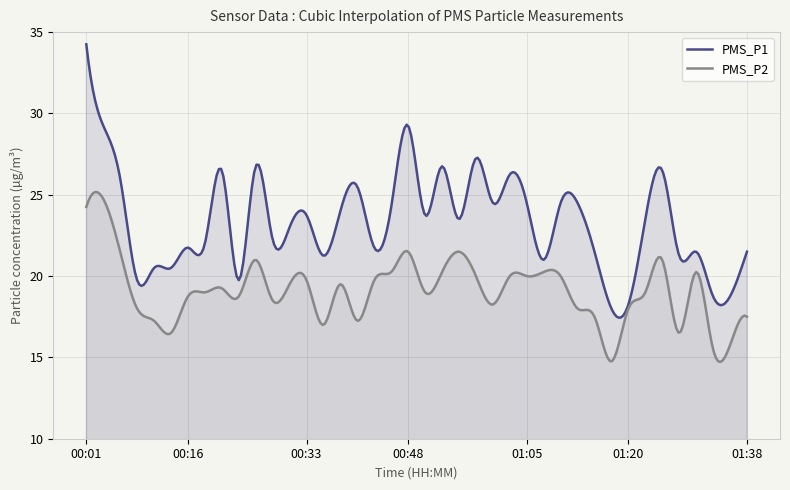

Reading right to left, list all the values displayed in this chart.

PMS_P1: 21.5	18.8	18.8	21.5	21.2	26.5	23.5	18.2	18.0	21.5	24.5	24.5	21.0	24.5	26.2	24.5	27.2	23.5	26.8	23.8	29.2	24.2	21.8	25.5	24.0	21.2	23.8	23.0	22.2	26.8	19.8	26.5	22.0	21.8	20.5	20.5	19.8	26.0	29.2	34.2
PMS_P2: 17.5	15.8	15.5	20.2	16.5	21.0	19.0	18.0	14.8	17.5	18.0	20.0	20.2	20.0	20.0	18.2	20.0	21.5	20.2	19.0	21.5	20.2	19.8	17.2	19.5	17.0	19.8	19.5	18.5	21.0	18.8	19.2	19.0	18.8	16.5	17.2	18.0	21.5	24.8	24.2